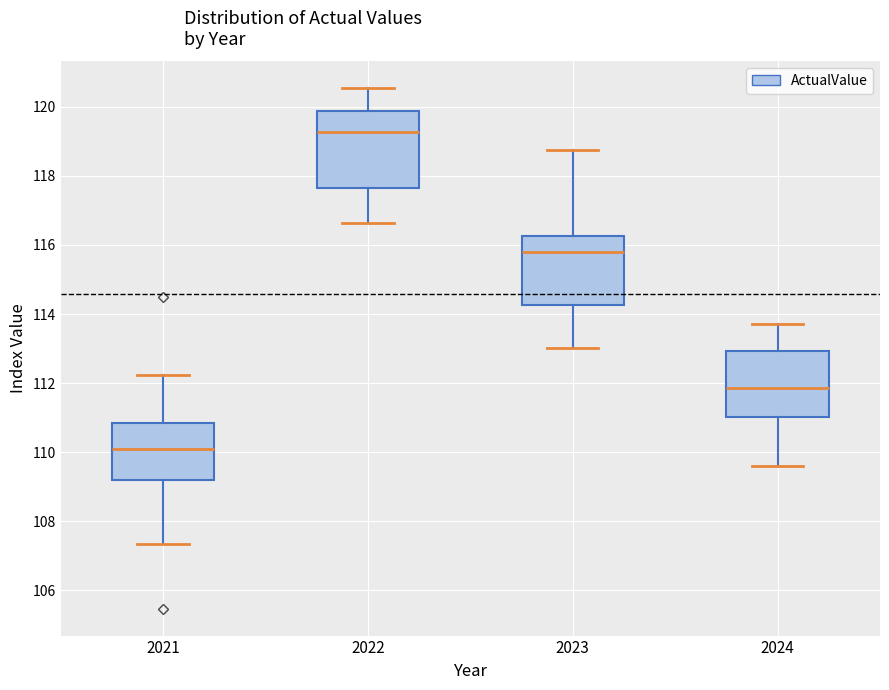

Reading left to right, transcribe this box plot: for each box, give where its median line is, the range the box spans, and where its two whiskers end, as read against the y-axis. The values are not printed on the chart, so give them approximately, as read against the axis.

2021: median 110.0, box 109.2 to 110.8, whiskers 107.4 to 112.2
2022: median 119.2, box 117.6 to 119.8, whiskers 116.6 to 120.6
2023: median 115.8, box 114.2 to 116.2, whiskers 113.0 to 118.8
2024: median 111.8, box 111.0 to 113.0, whiskers 109.6 to 113.8